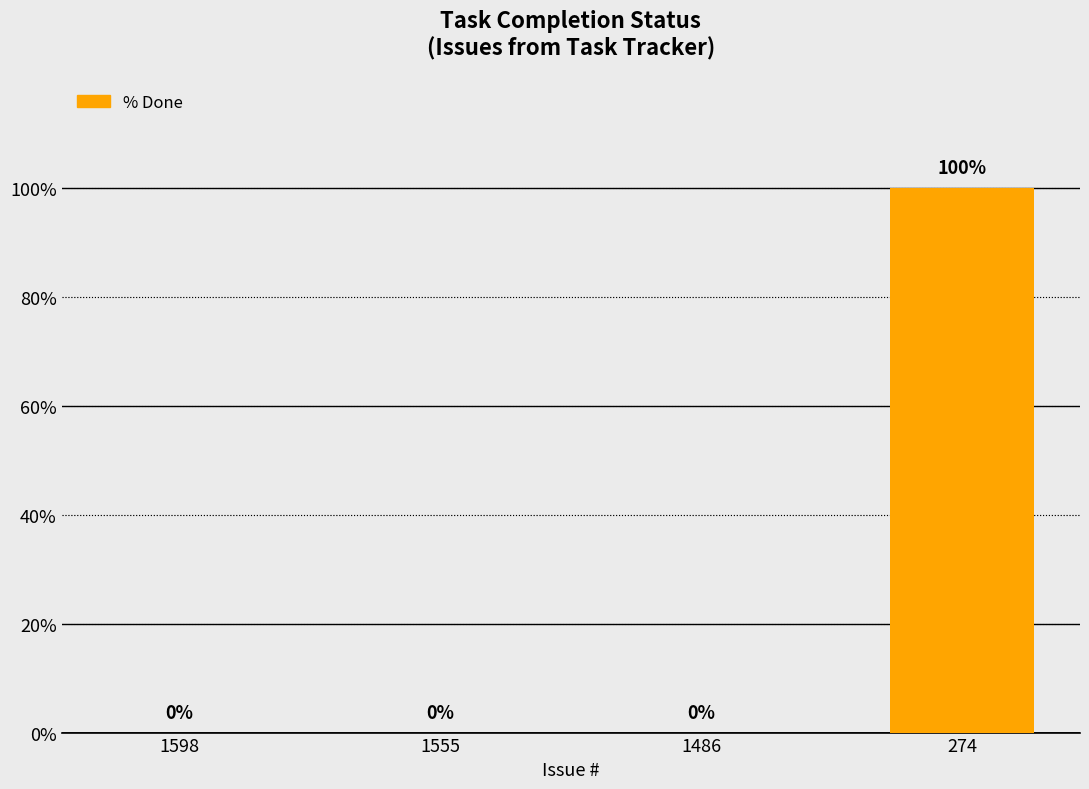

What is the sum of all values?

100